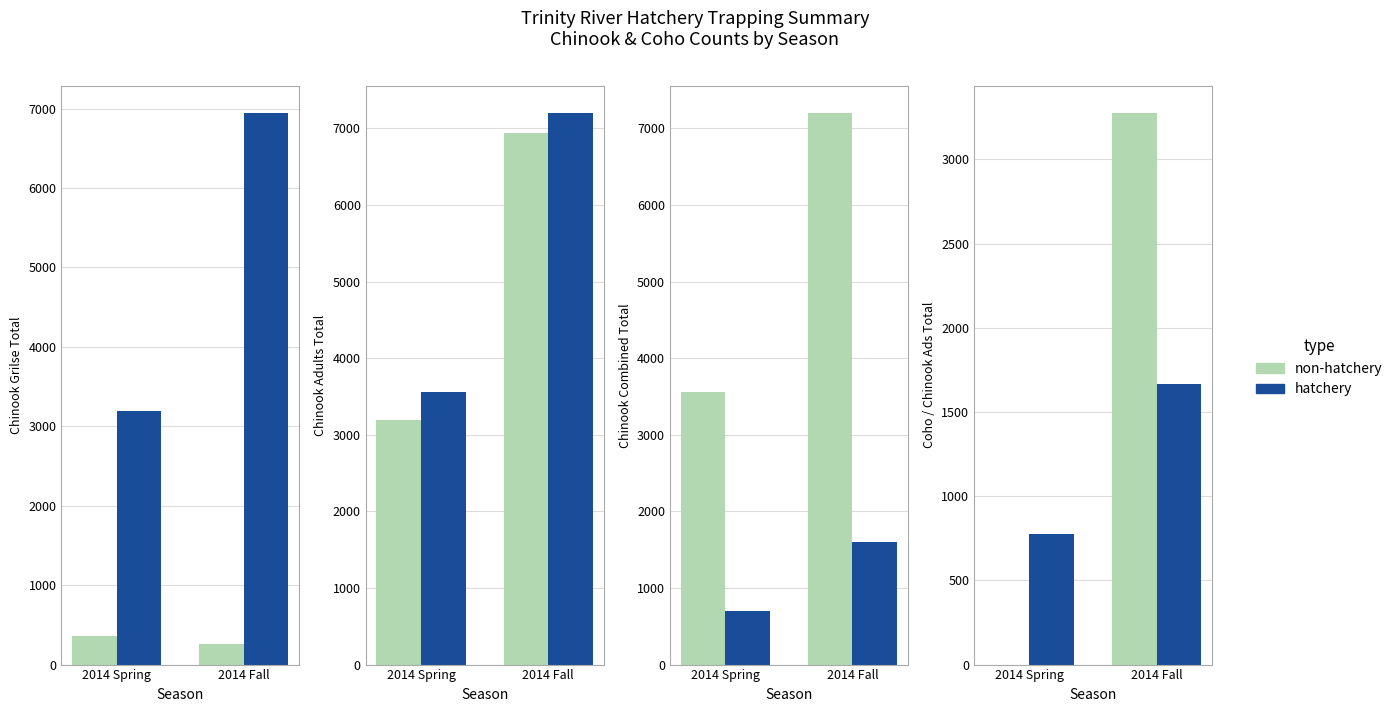

Which series has the largest total across all categories?

non-hatchery